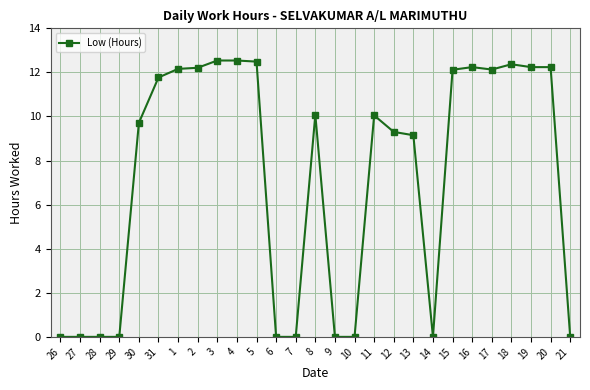

At which label does the data first exceed 10?

31